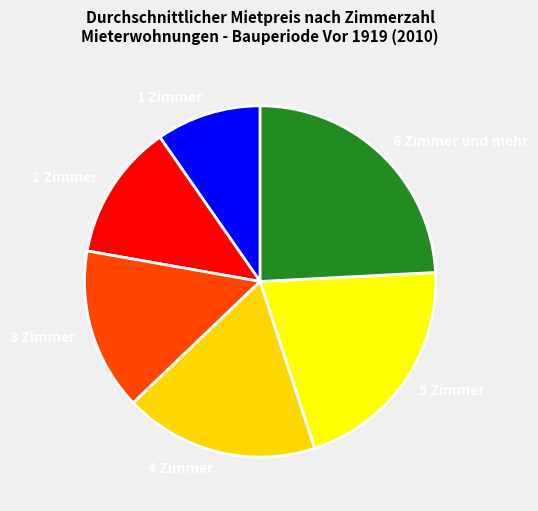

Is it true that 5 Zimmer is 21% of the pie?

True